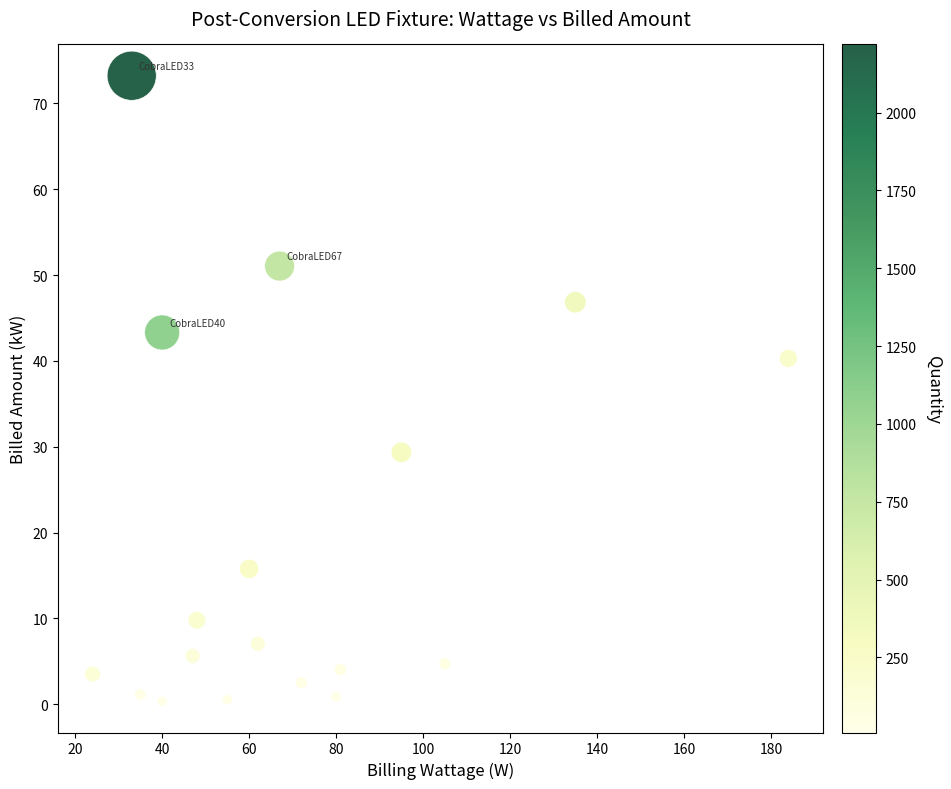

What Y value in the scatter plot is closest to 36?

40.3